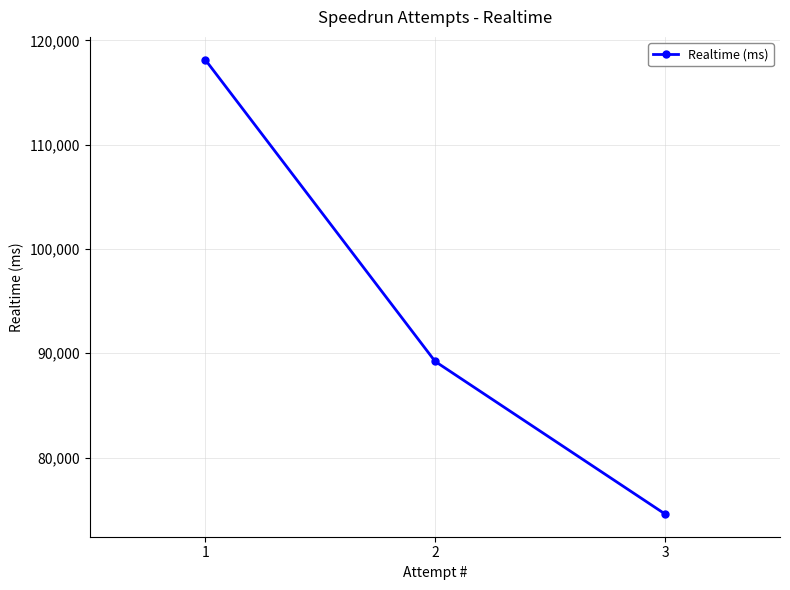

Rank the categories by value from lowest to highest.

3, 2, 1